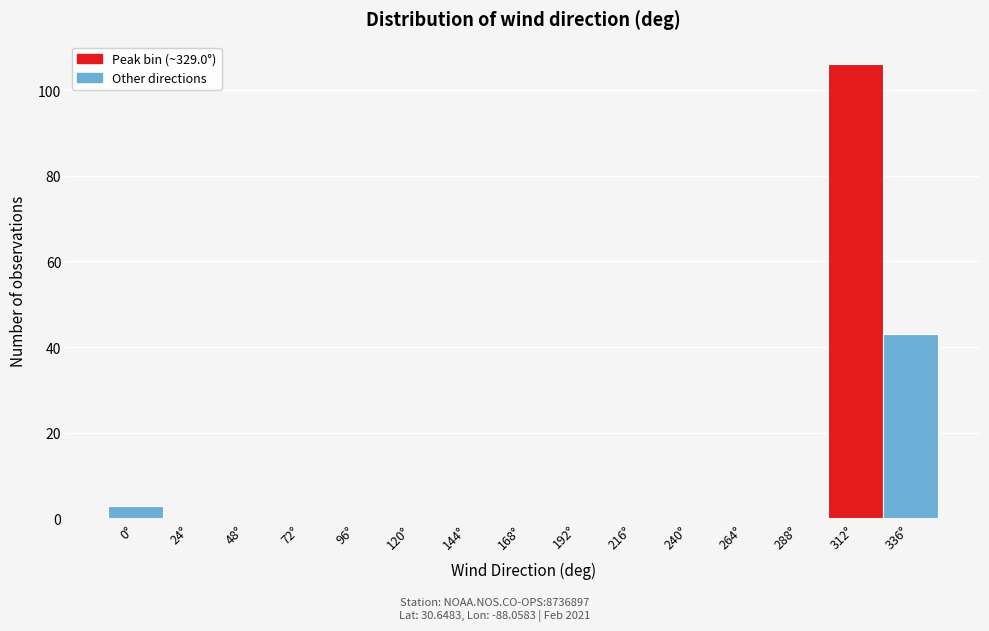

Reading right to left, what are all the values shown in this chart?

336°=43	312°=106	288°=0	264°=0	240°=0	216°=0	192°=0	168°=0	144°=0	120°=0	96°=0	72°=0	48°=0	24°=0	0°=3